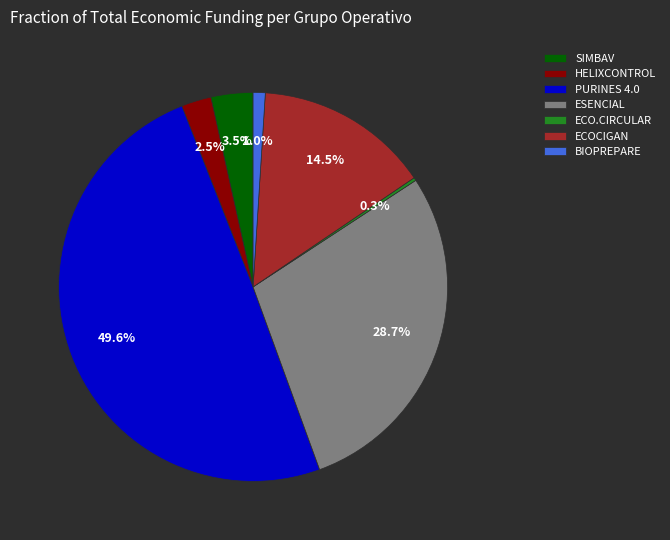

Do HELIXCONTROL and BIOPREPARE together represent more than half of the pie?

No